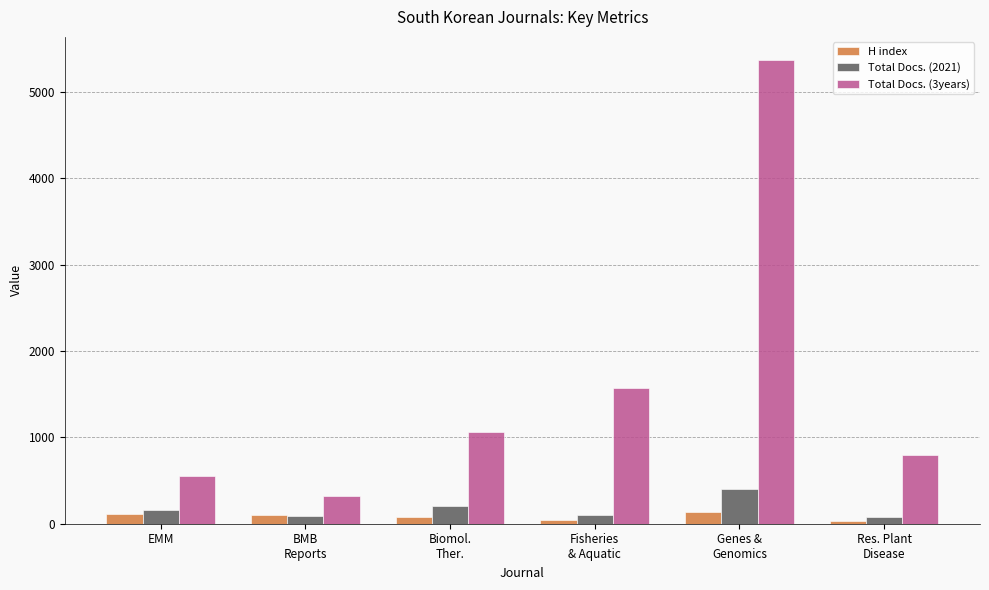

What is the average value of the H index series?

83